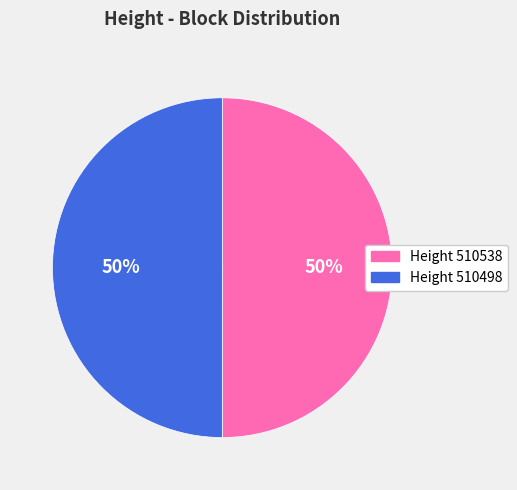

To the nearest percent, what is the average slice percentage?

50%